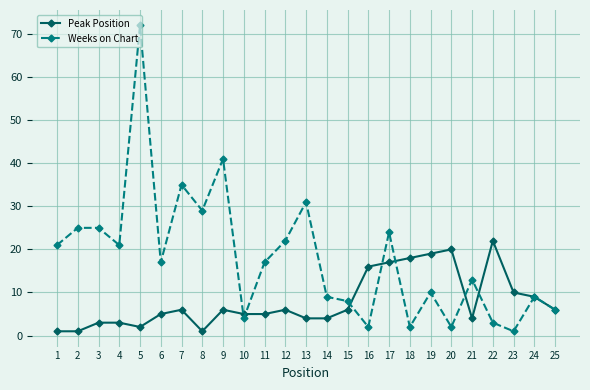

What is the value of the Peak Position point at the 18th from the left?

18